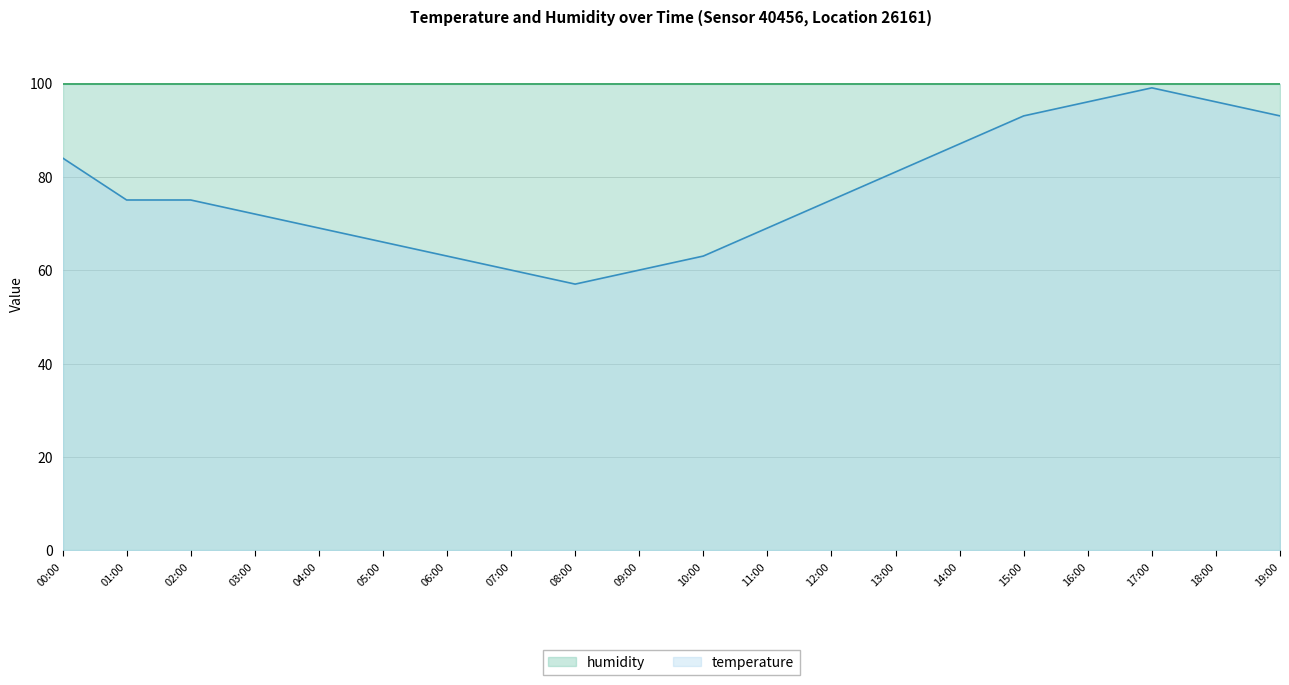

What is the change in value from 02:00 to 18:00?

+21